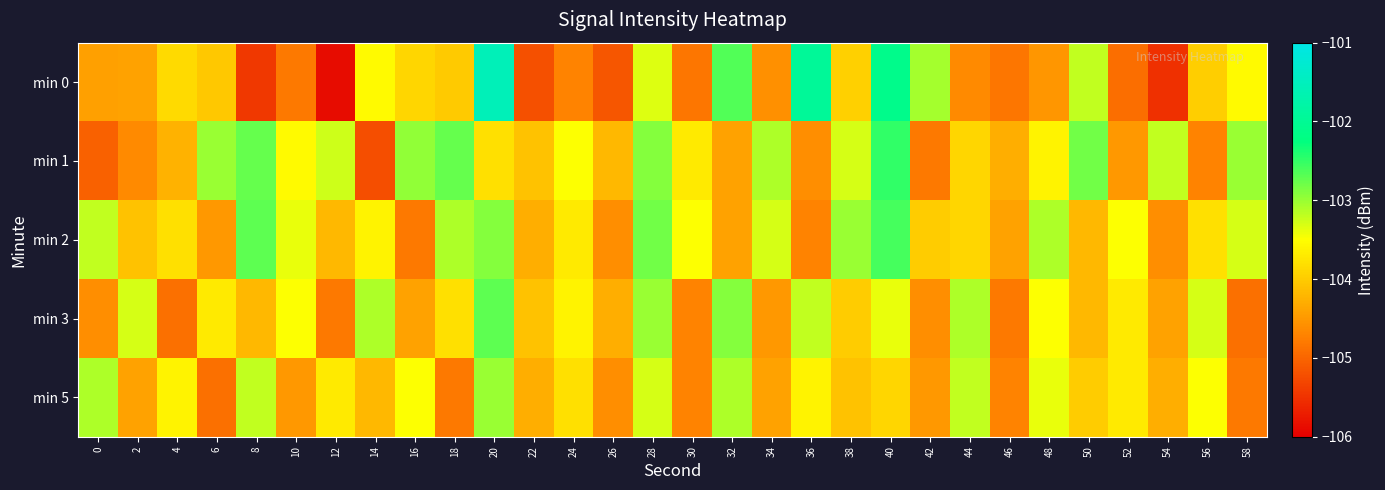

What is the difference between the highest and lowest values at 30?

1.3